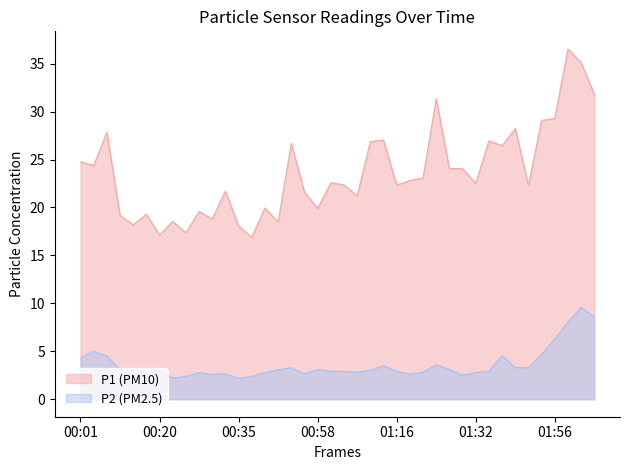

What is the value of the P1 point at the 30th from the left?

24.1